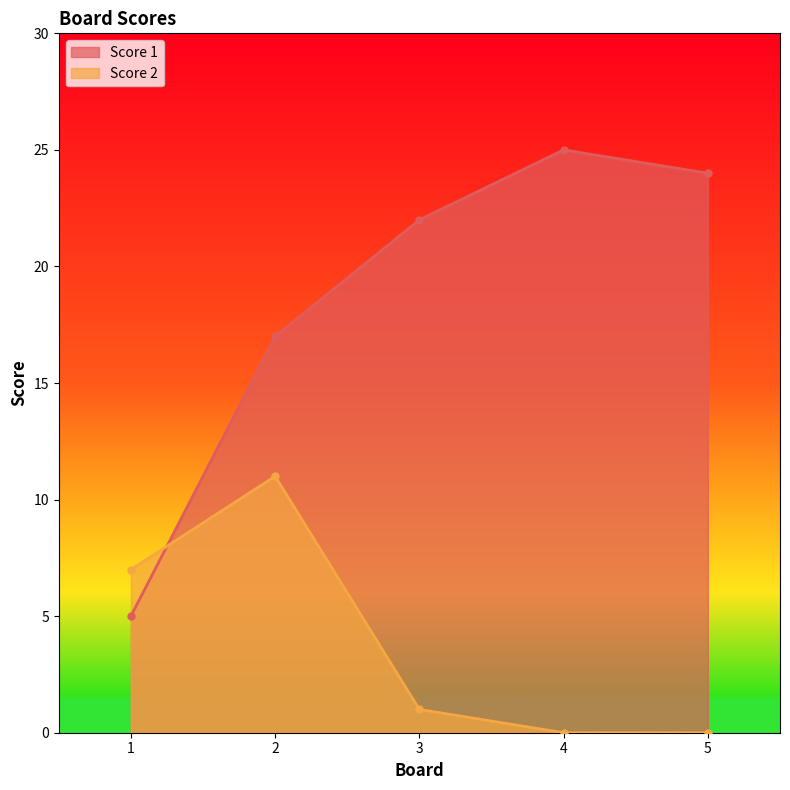

What are all the series names shown in the legend?

Score 1, Score 2